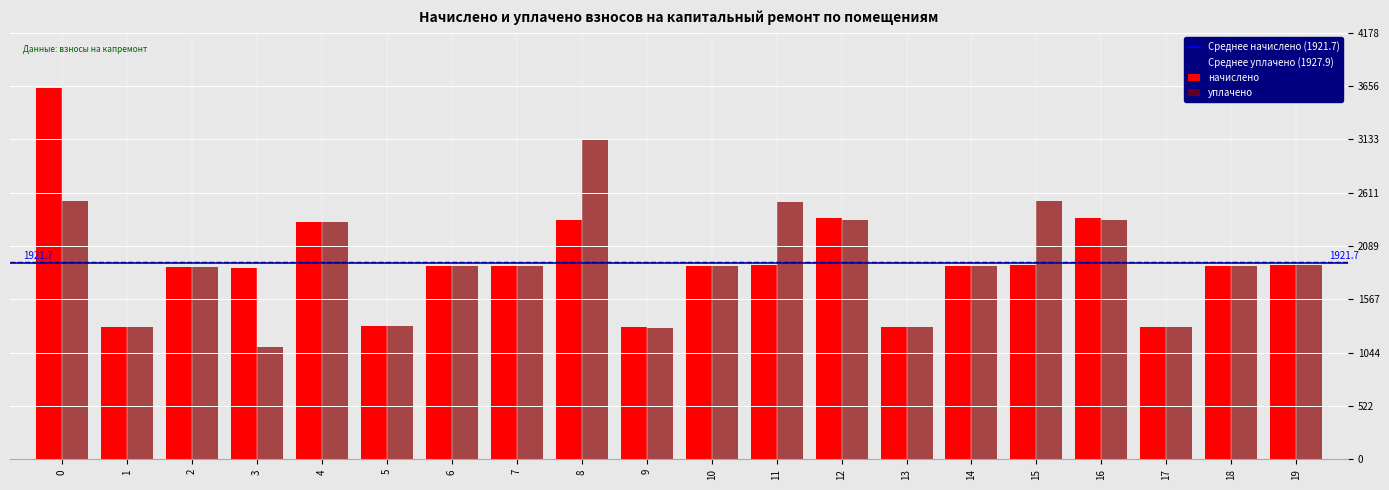

How many values in the уплачено series exceed 1896?

11